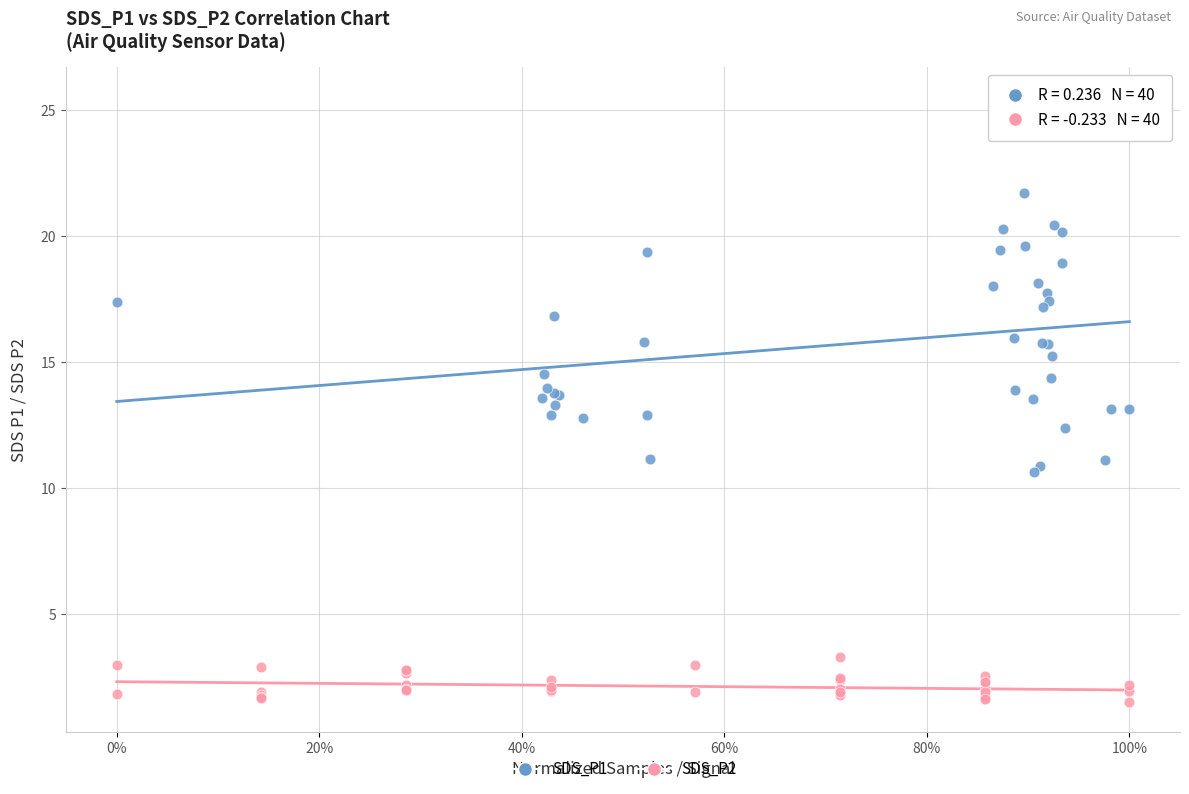

Which series has the largest Y range (max minus min)?

SDS_P1